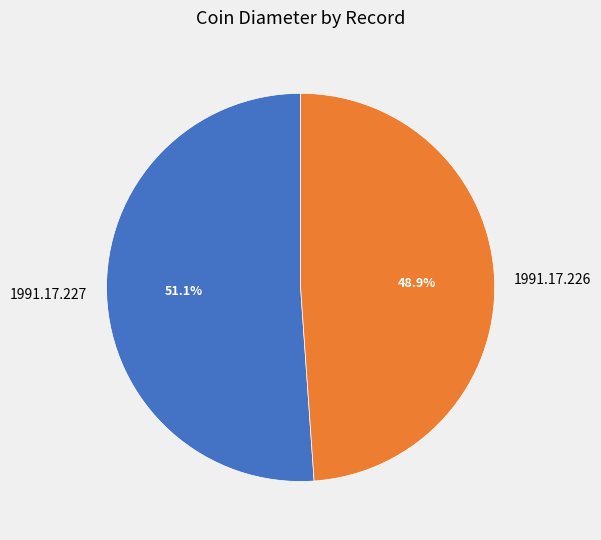

The 1991.17.226 slice represents 61% of the pie. True or false?

False